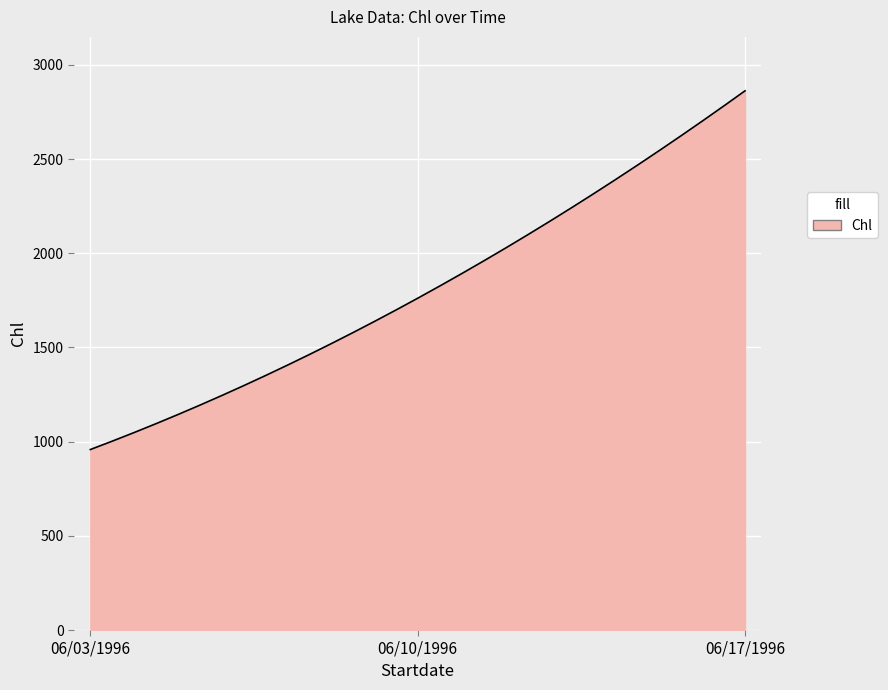

What is the difference between the maximum and minimum values?

1904.0